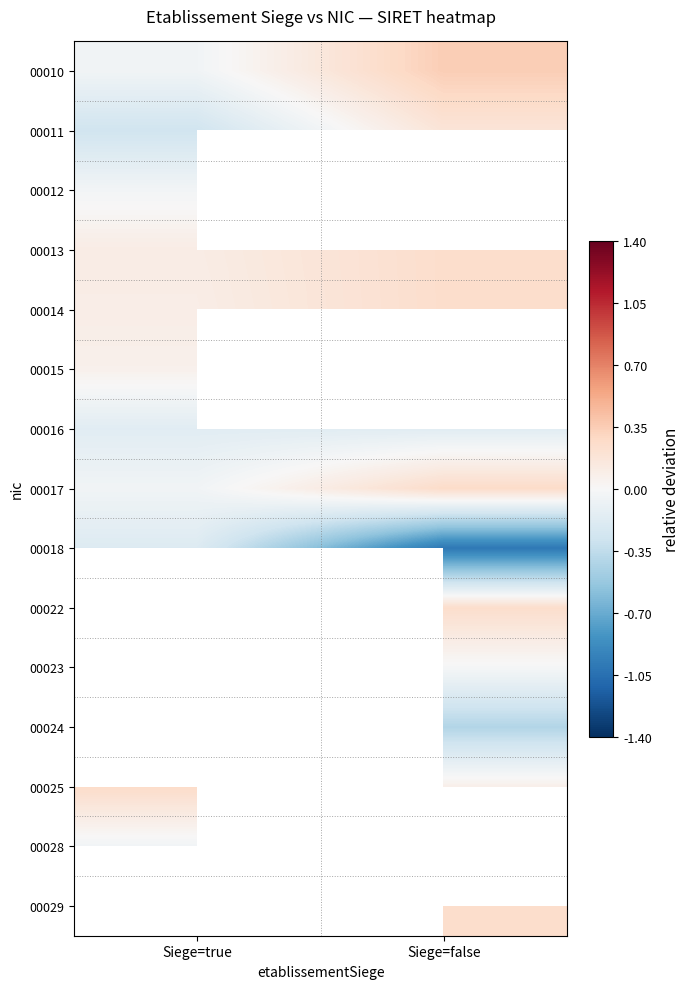

At how many categories does at least one series exceed 0?

2